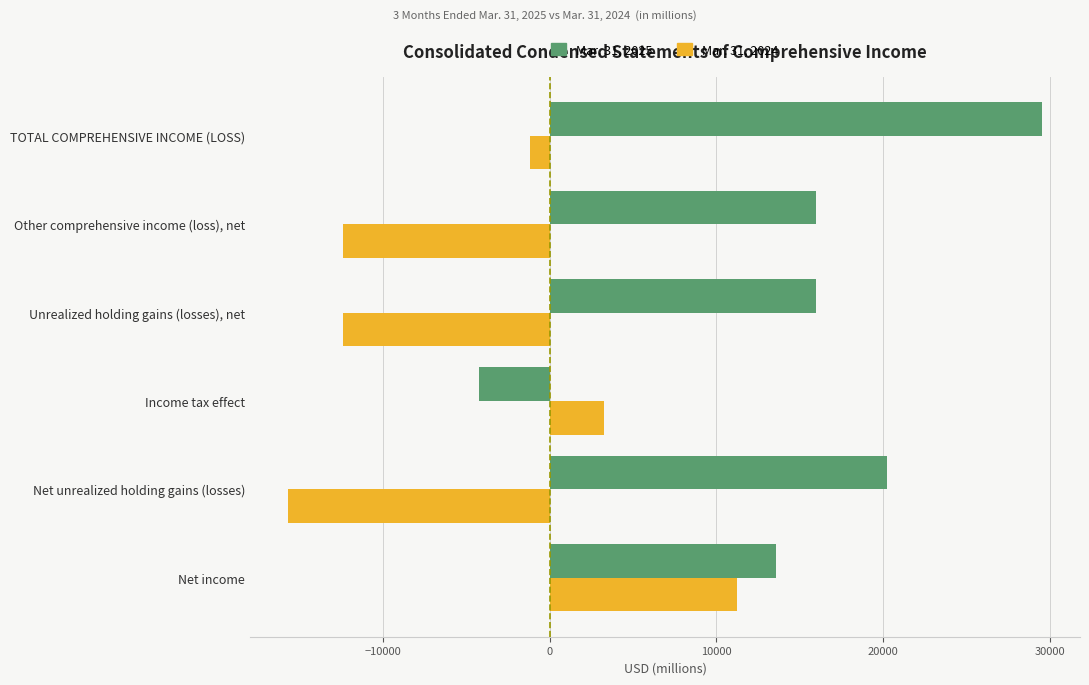

Rank the series by their maximum value, from highest to lowest.

Mar. 31, 2025, Mar. 31, 2024